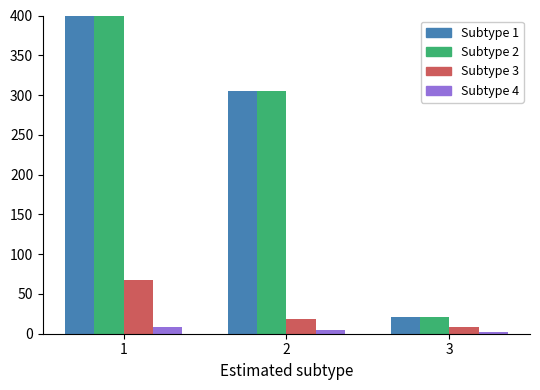

List the labels in order of pctsrprec value, smallest first.

3, 2, 1